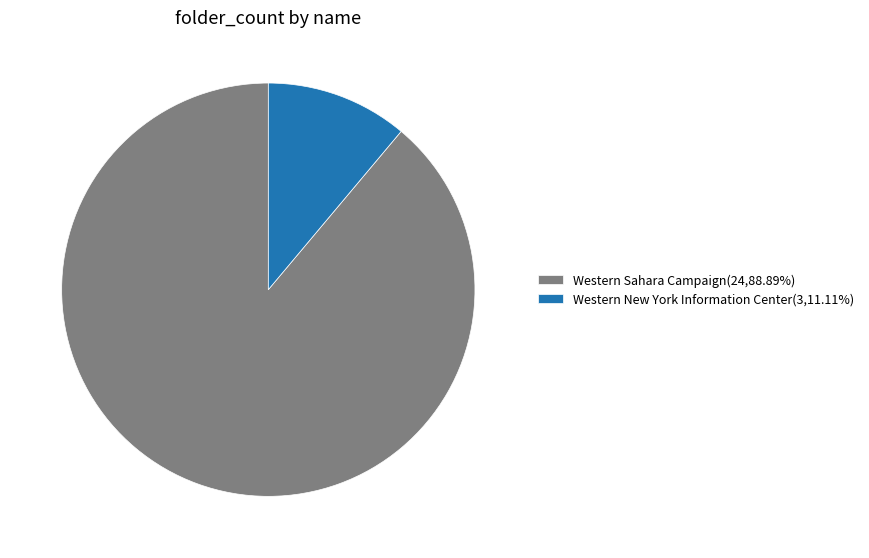

Combined, do Western New York Information Center(3,11.11%) and Western Sahara Campaign(24,88.89%) account for over 50%?

Yes